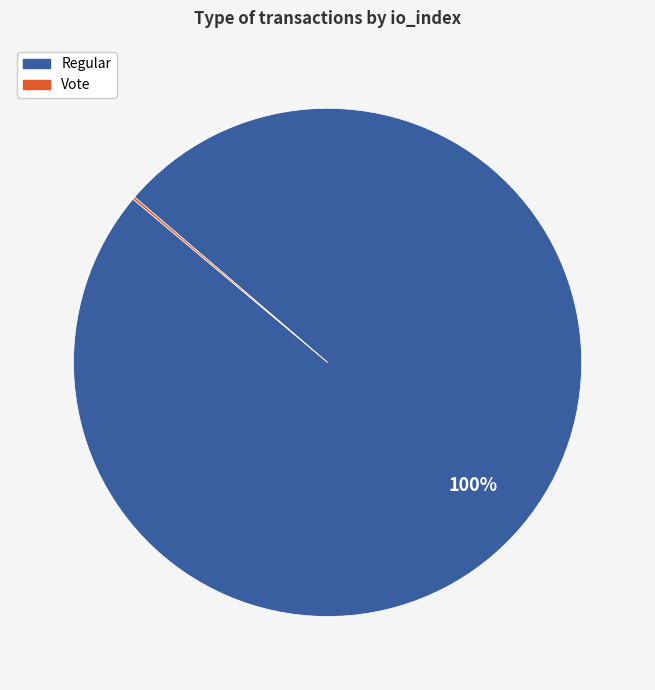

Is it true that Regular is 100% of the pie?

True